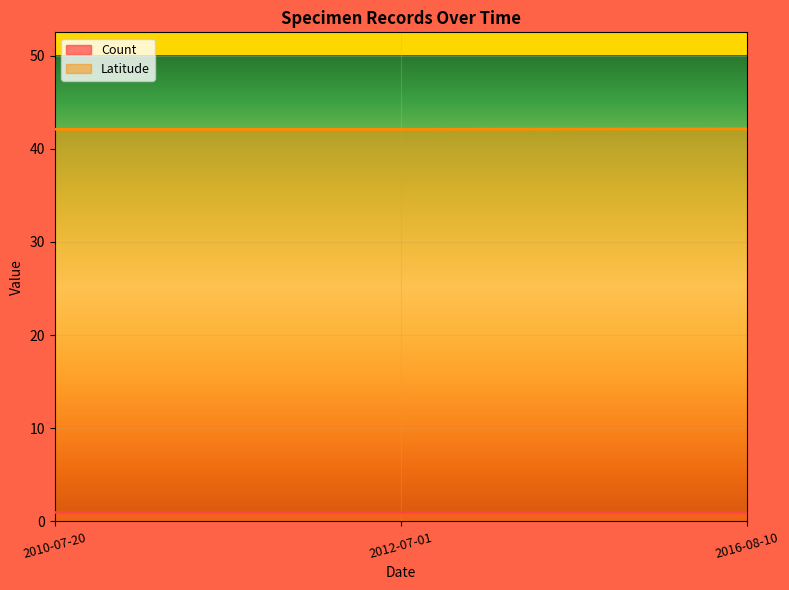

What is the average value of the Count series?

1.0